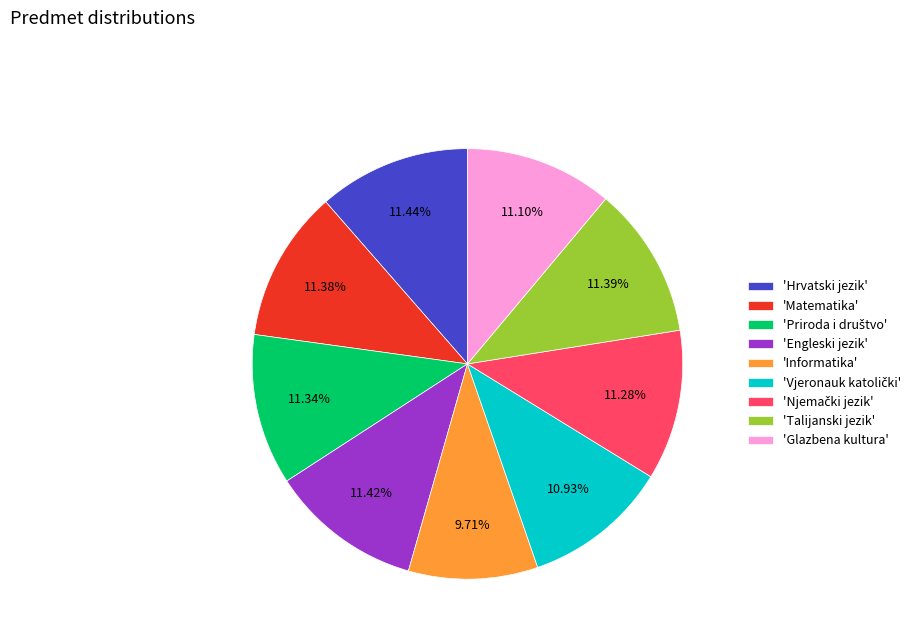

What is the smallest slice in the pie chart?

'Informatika'